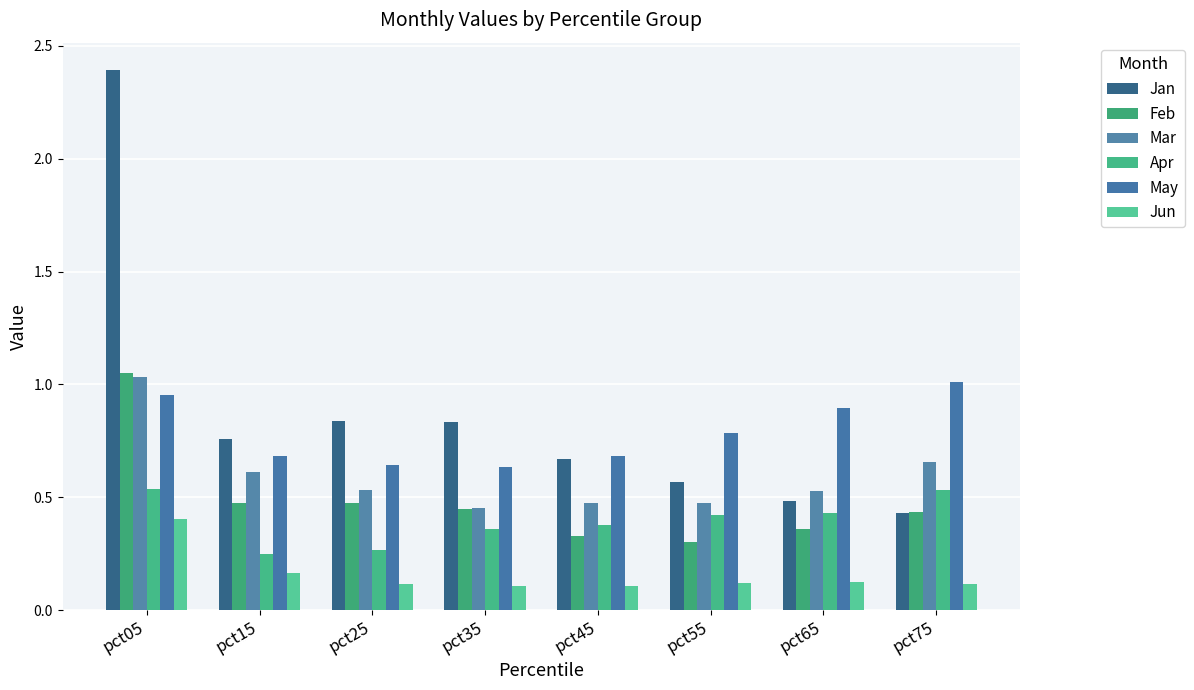

The value of Feb at pct55 is 0.3. True or false?

True